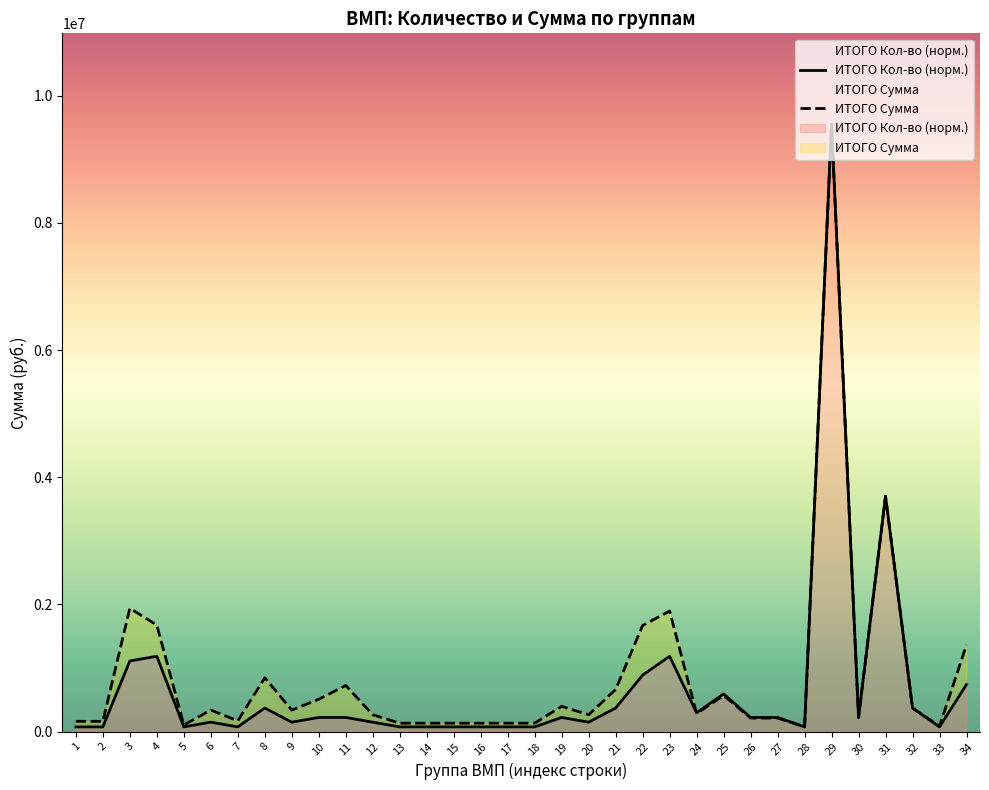

True or false: ИТОГО Сумма has more than 0 points higher than both neighbors.

True